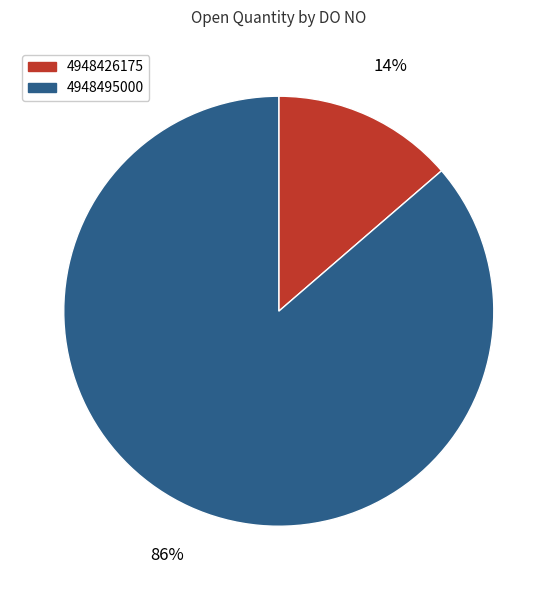

To the nearest percent, what percentage of the pie is 4948495000?

86%